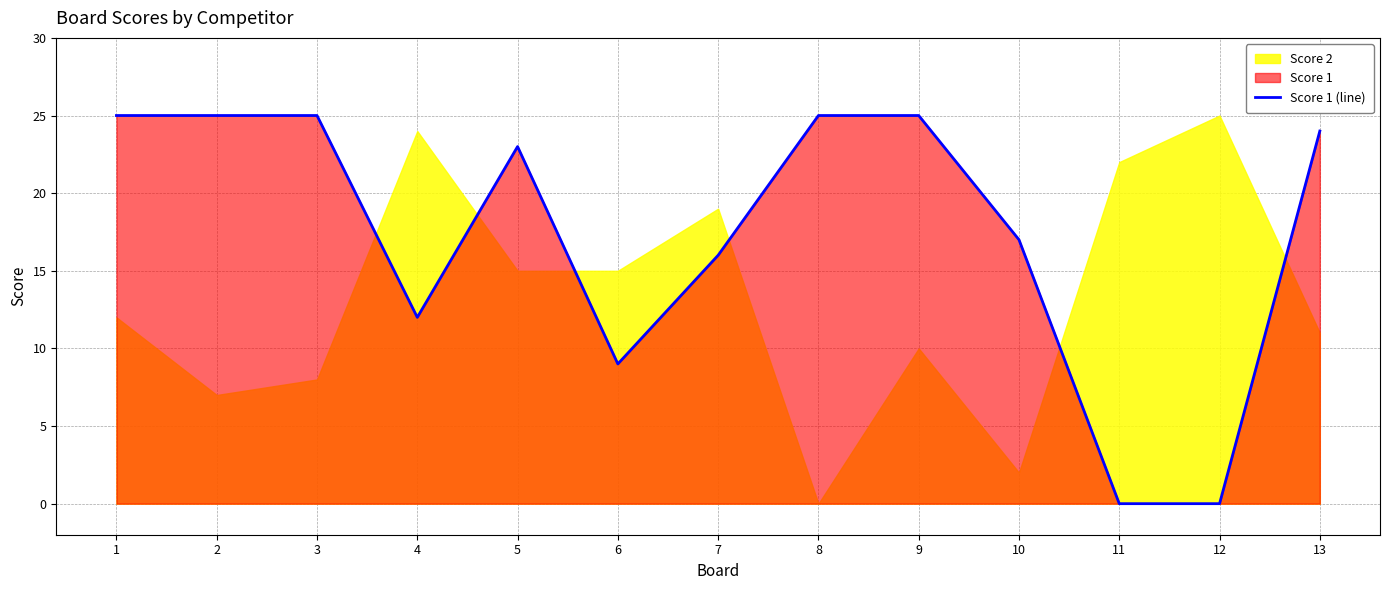

At which label is the value closest to 12?

4